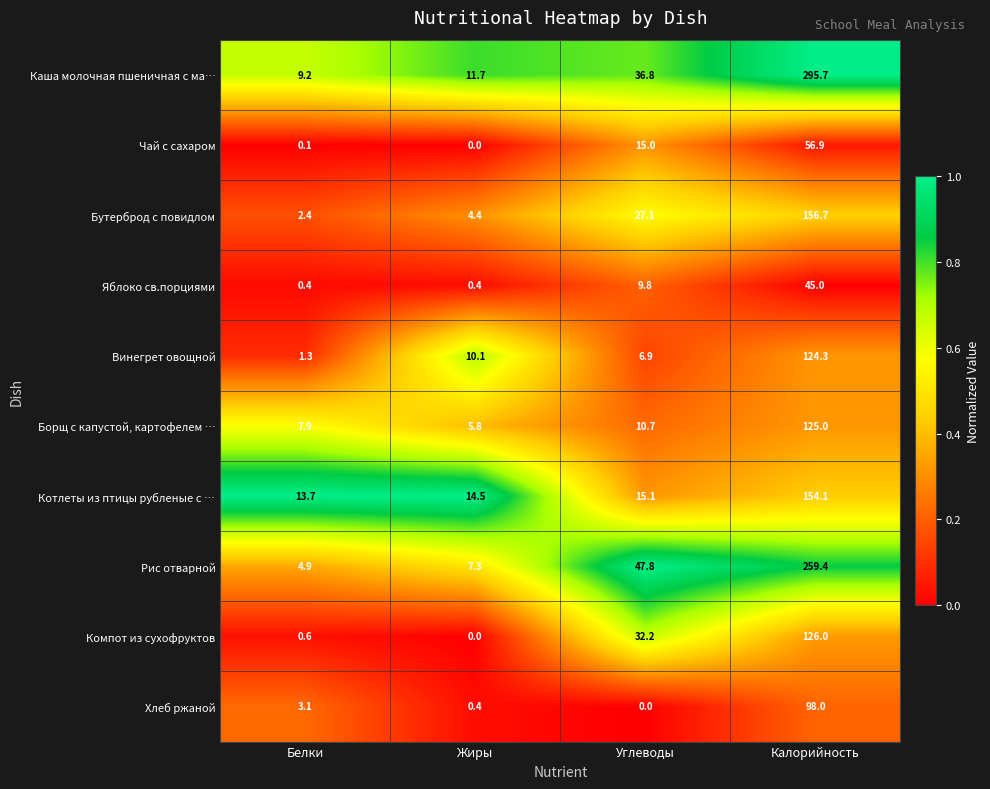

Between Белки and Калорийность, which series saw the biggest shift?

Каша молочная пшеничная с ма…